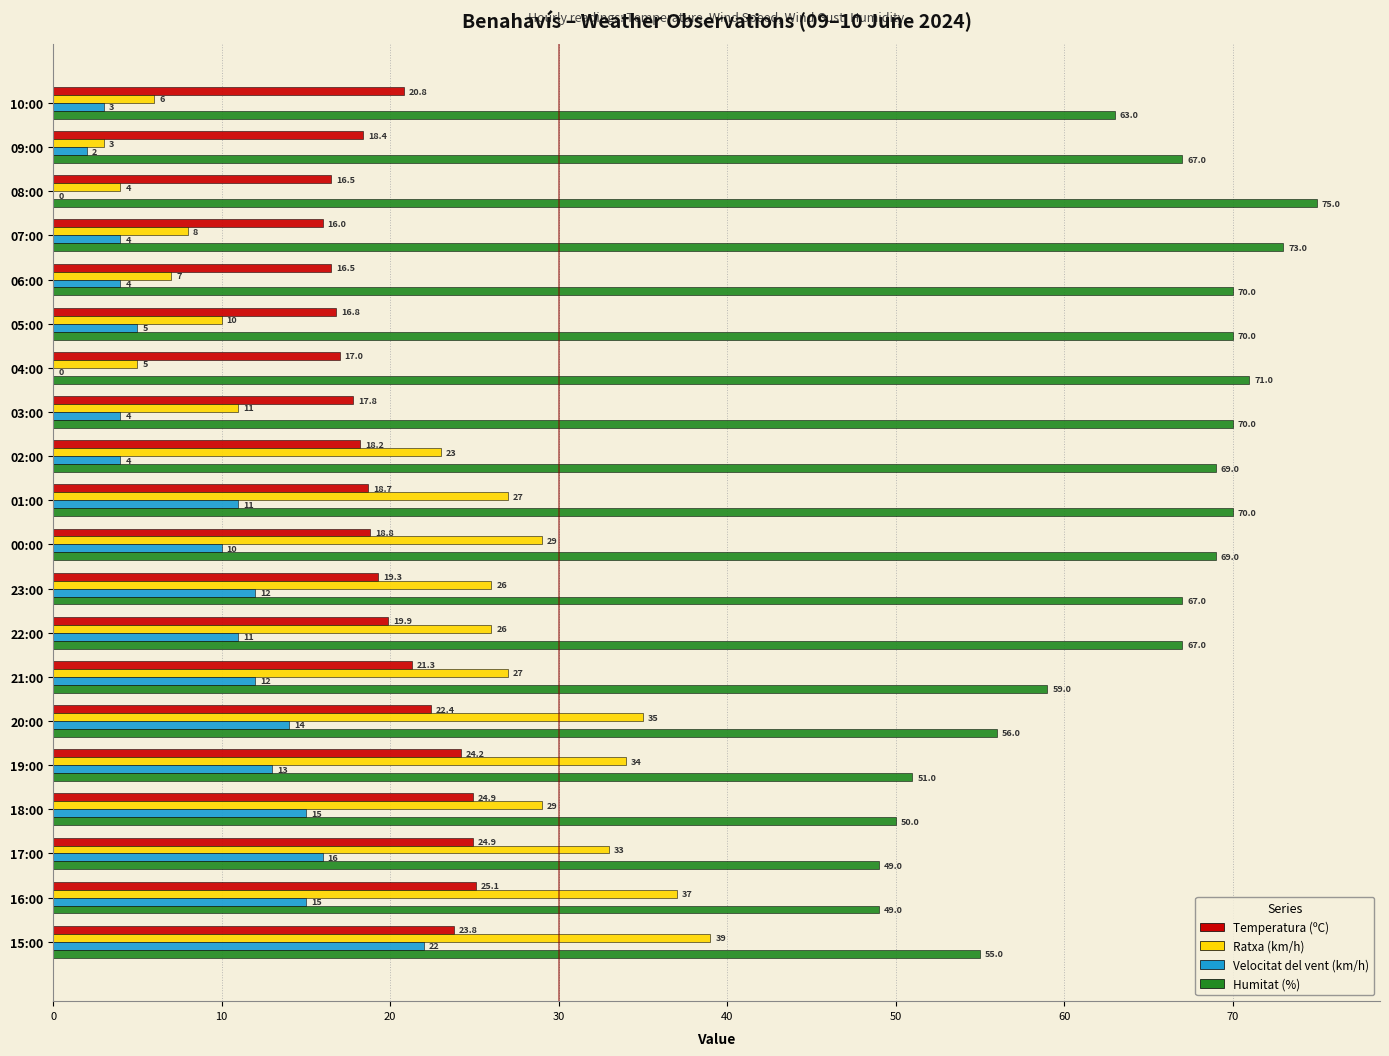

Which series has the largest total across all categories?

Humitat (%)